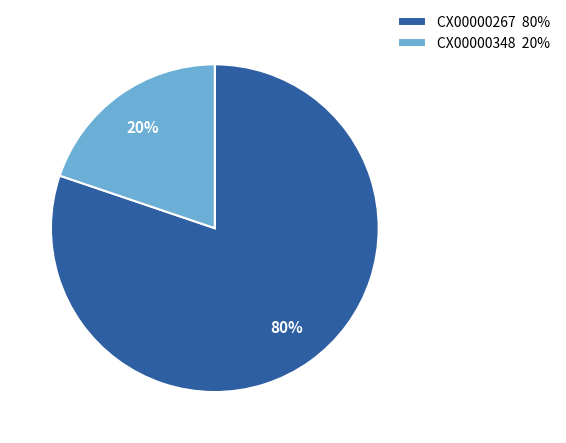

Which slice is the smallest?

CX00000348